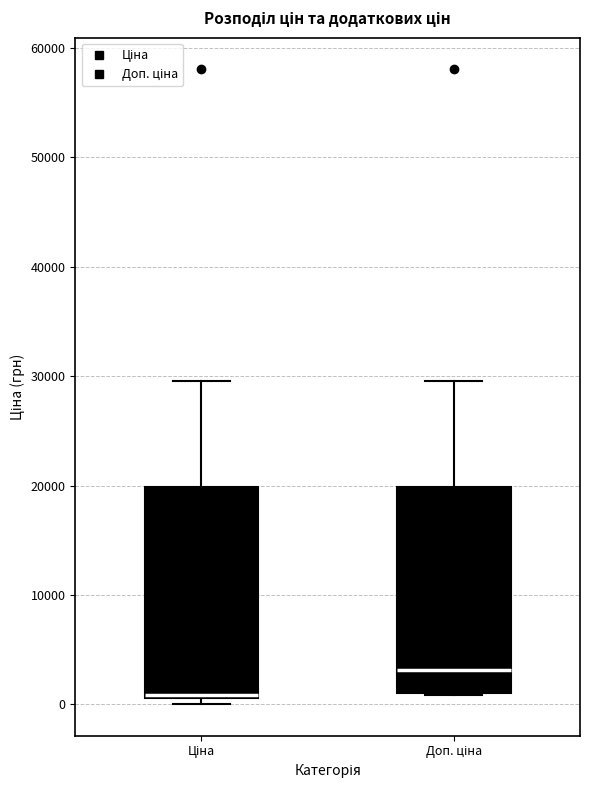

Which box has the lowest median line?

Ціна